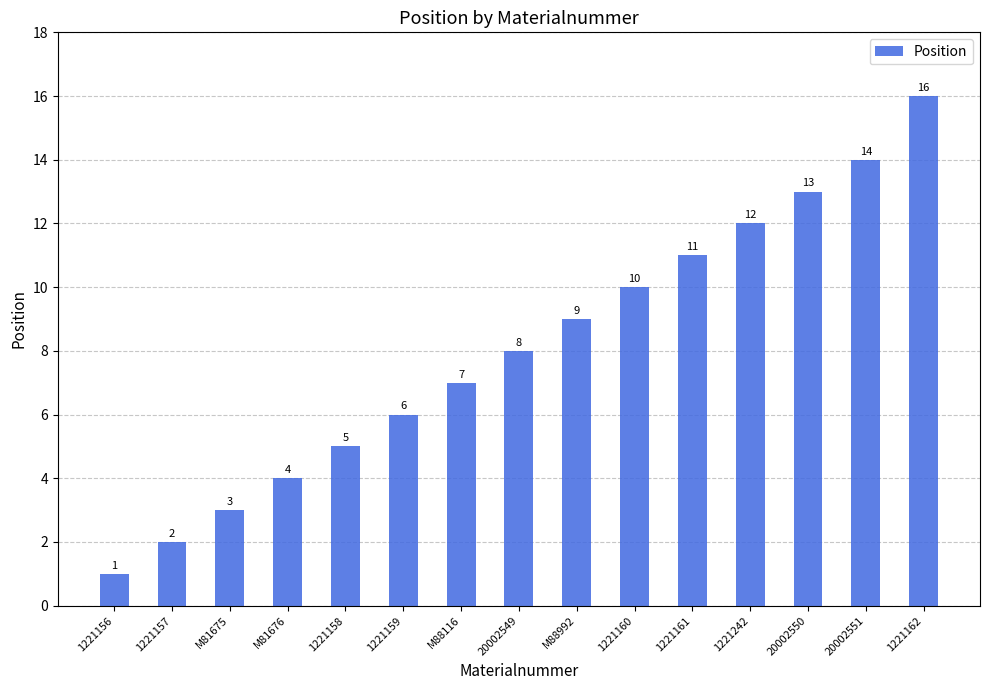

Reading right to left, list all the values displayed in this chart.

16	14	13	12	11	10	9	8	7	6	5	4	3	2	1